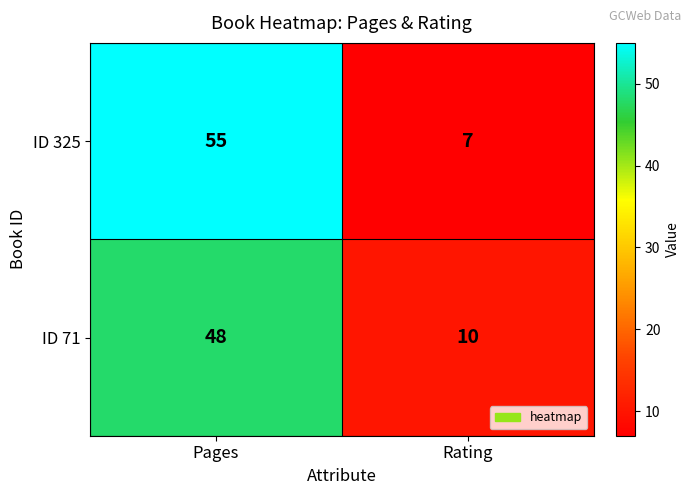

The ID 325 series shows 55 at Pages. True or false?

True